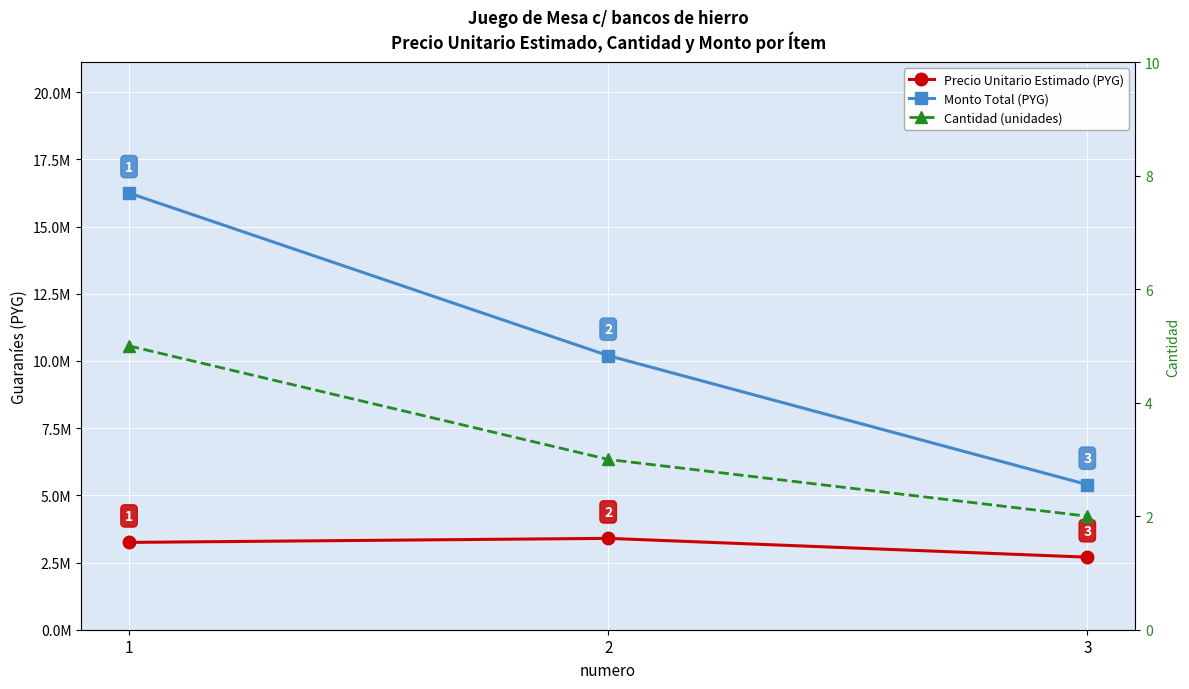

Reading right to left, what are all the values shown in this chart?

Precio Unitario Estimado (PYG): 3=2700000	2=3400000	1=3250000
Monto Total (PYG): 3=5400000	2=10200000	1=16250000
Cantidad (unidades): 3=2	2=3	1=5